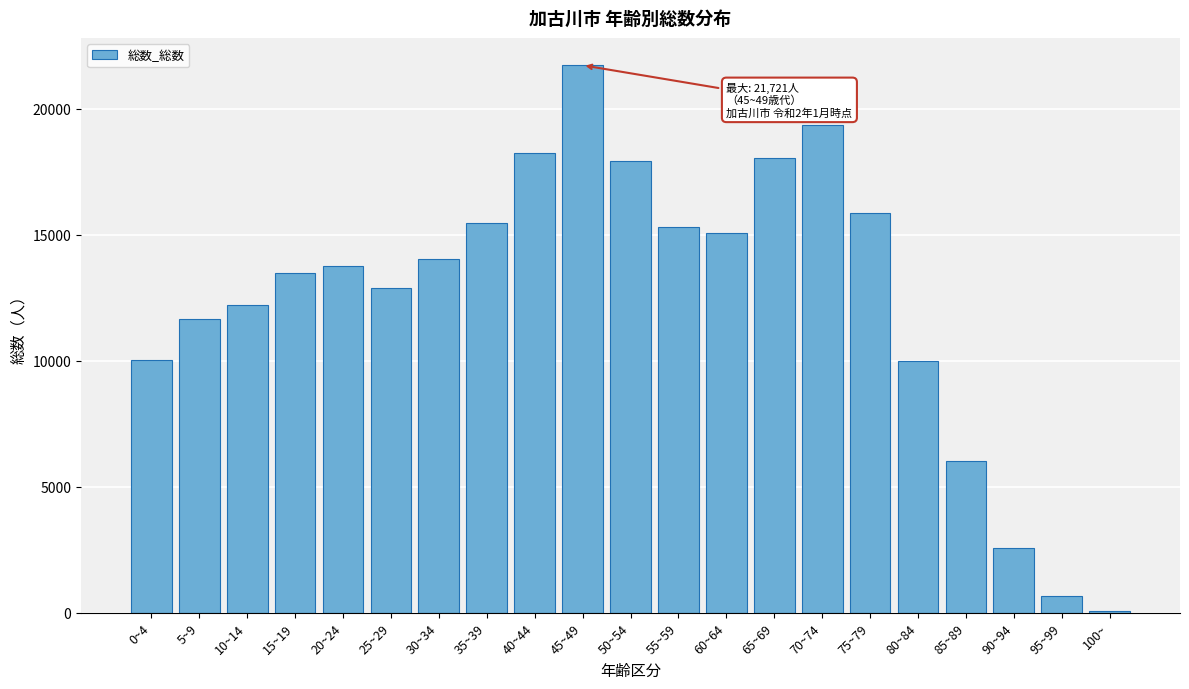

At which category does the chart reach its minimum across all series?

100~